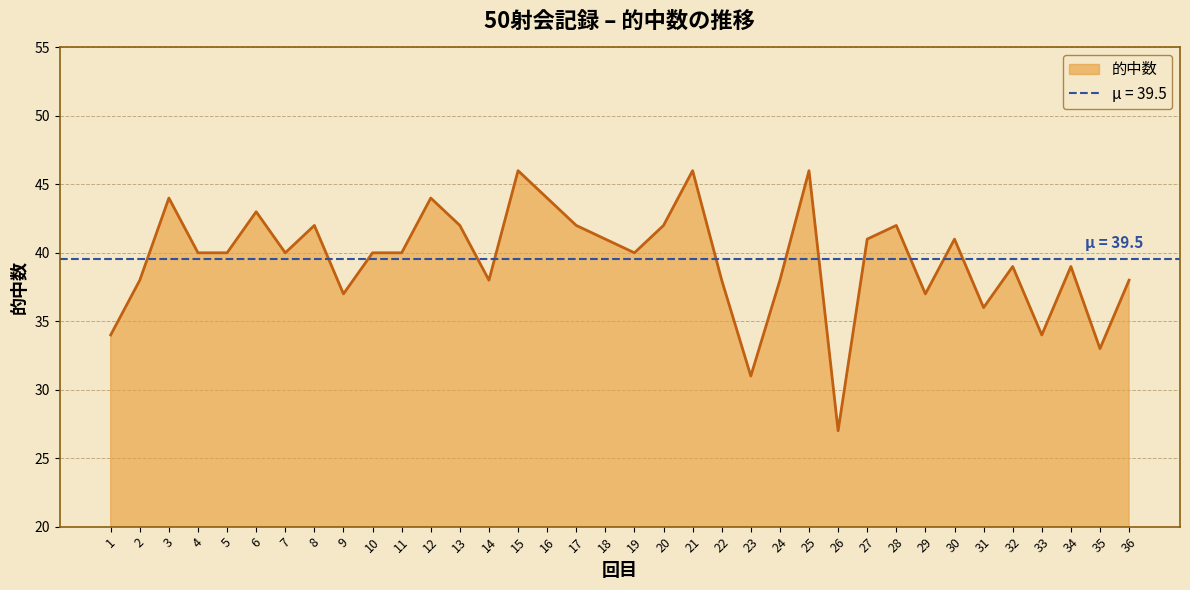

The value at 4 is 8. True or false?

False